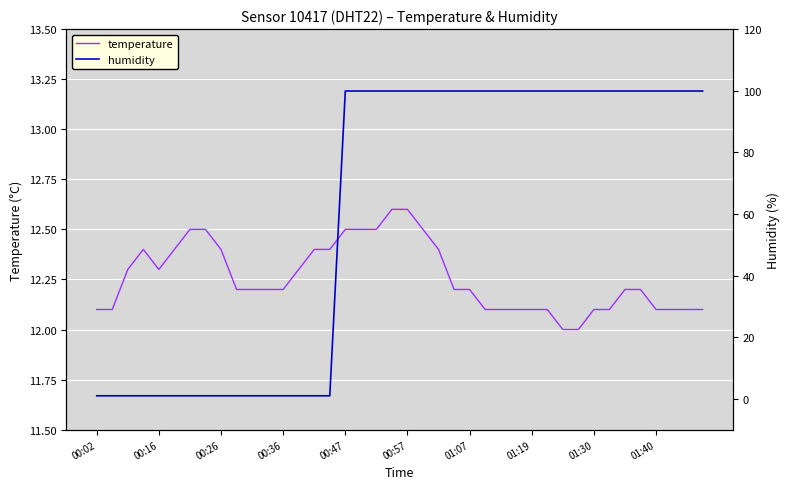

Reading left to right, transcribe all the data shown in this chart.

temperature: 12.1	12.1	12.3	12.4	12.3	12.4	12.5	12.5	12.4	12.2	12.2	12.2	12.2	12.3	12.4	12.4	12.5	12.5	12.5	12.6	12.6	12.5	12.4	12.2	12.2	12.1	12.1	12.1	12.1	12.1	12.0	12.0	12.1	12.1	12.2	12.2	12.1	12.1	12.1	12.1
humidity: 1.0	1.0	1.0	1.0	1.0	1.0	1.0	1.0	1.0	1.0	1.0	1.0	1.0	1.0	1.0	1.0	99.9	99.9	99.9	99.9	99.9	99.9	99.9	99.9	99.9	99.9	99.9	99.9	99.9	99.9	99.9	99.9	99.9	99.9	99.9	99.9	99.9	99.9	99.9	99.9